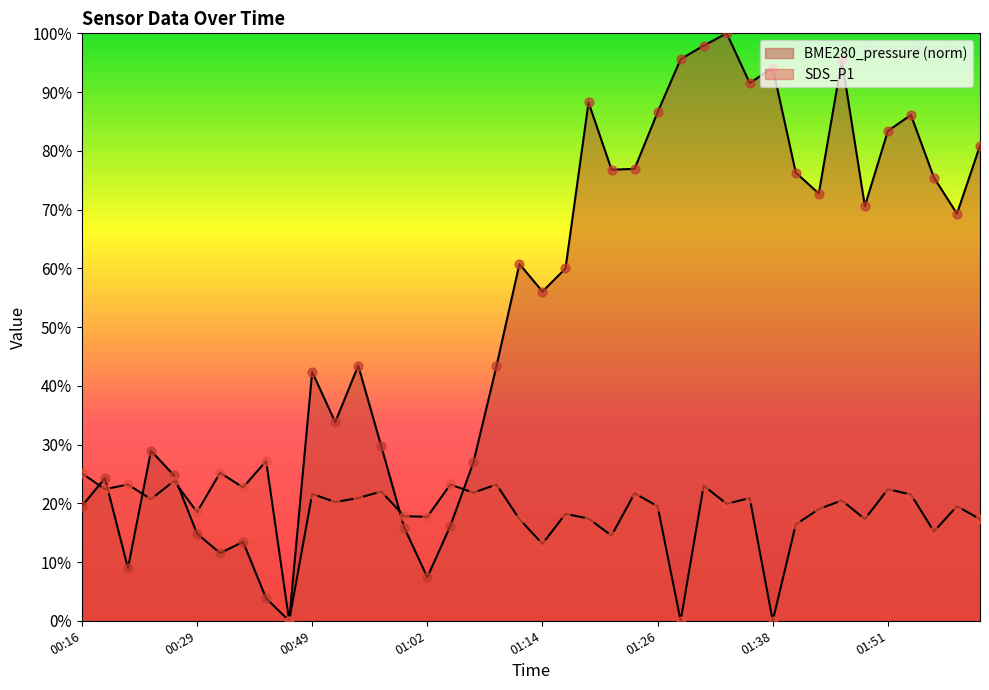

Which series has the widest spread of Y values?

BME280_pressure